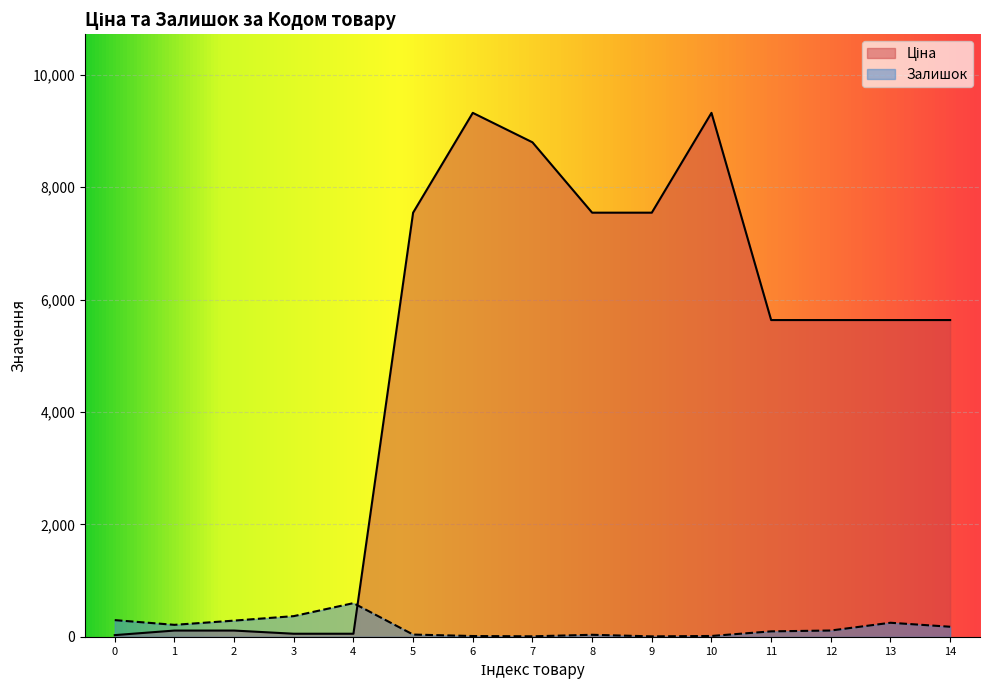

The value of Залишок at 7 is 11.0. True or false?

True